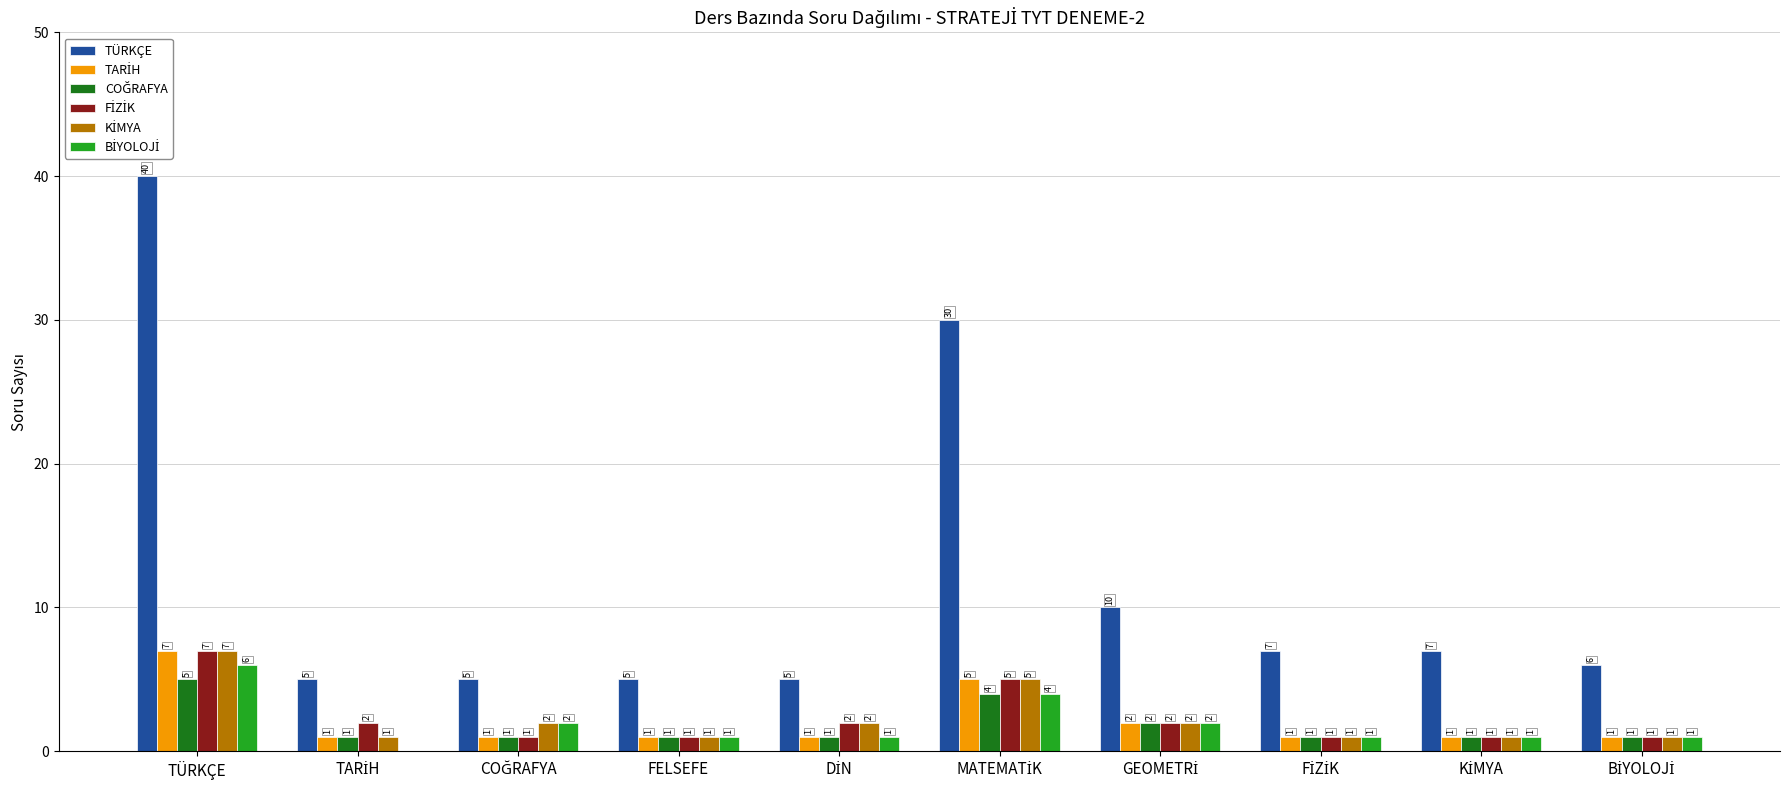

Which category has the highest value across all series?

TÜRKÇE